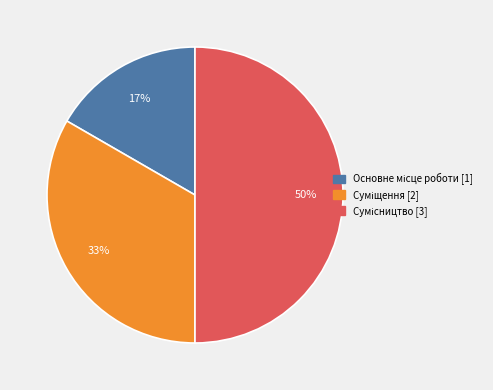

To the nearest percent, what is the difference between the largest and smallest slice percentages?

33%